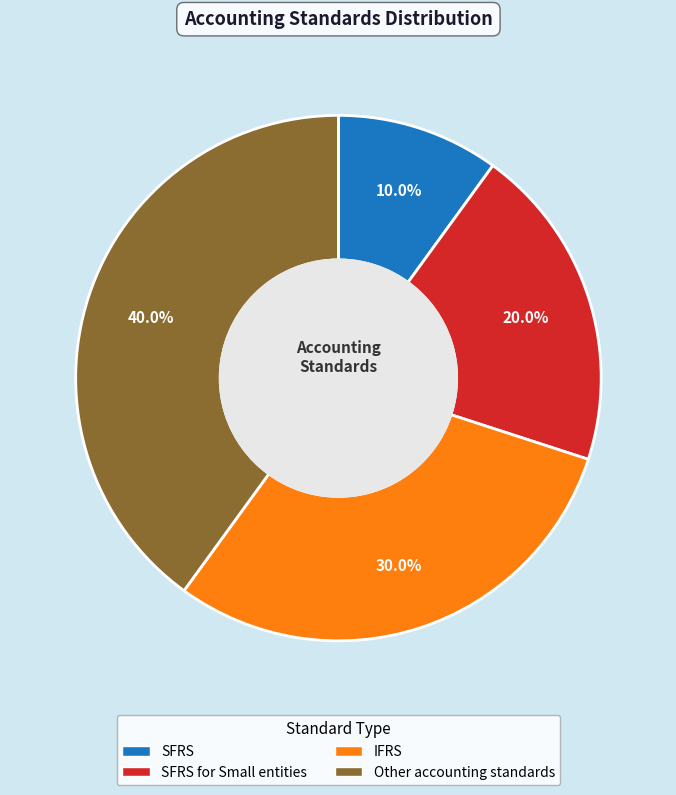

Is there any slice that represents more than half of the pie?

No